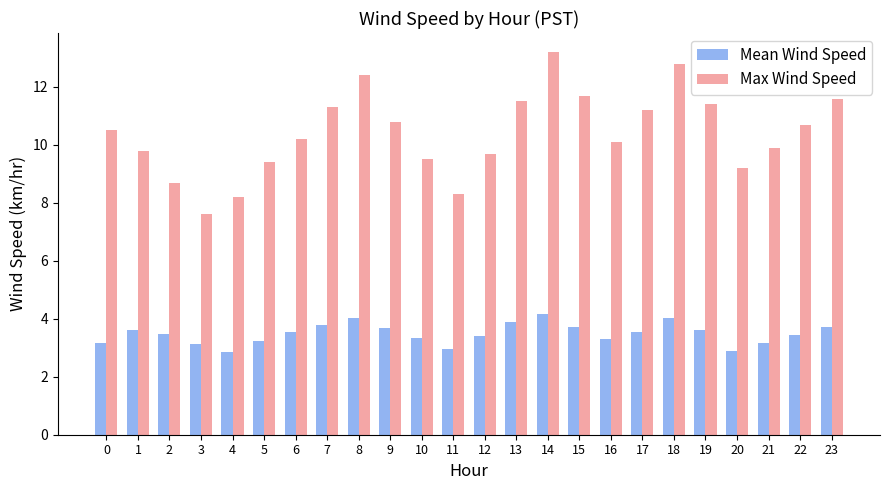

At which category does the chart reach its peak across all series?

14